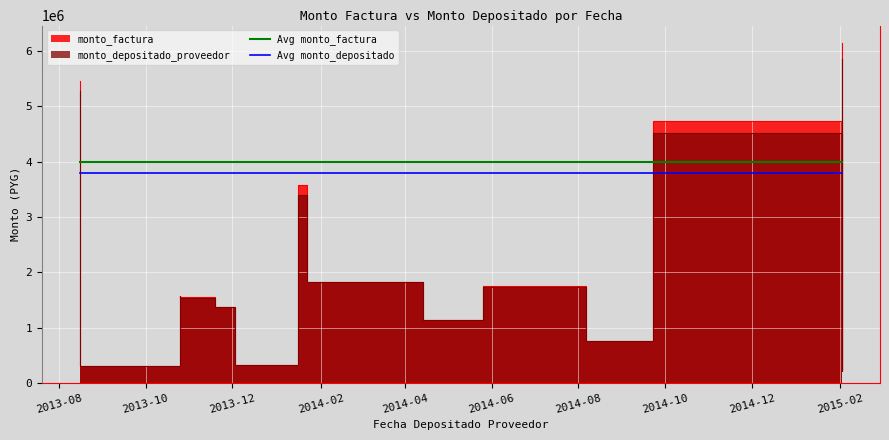

What is the lowest value of the Avg monto_depositado series?

3800000